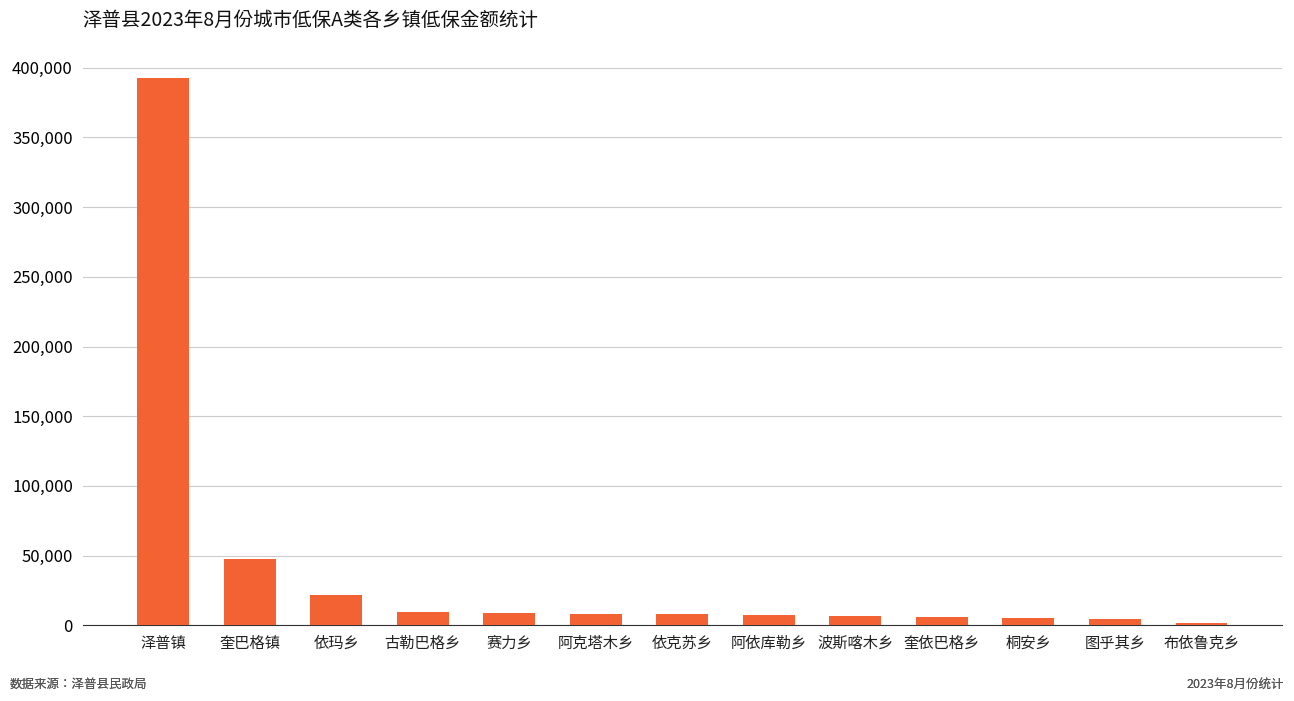

Between 阿克塔木乡 and 依玛乡, which is larger?

依玛乡